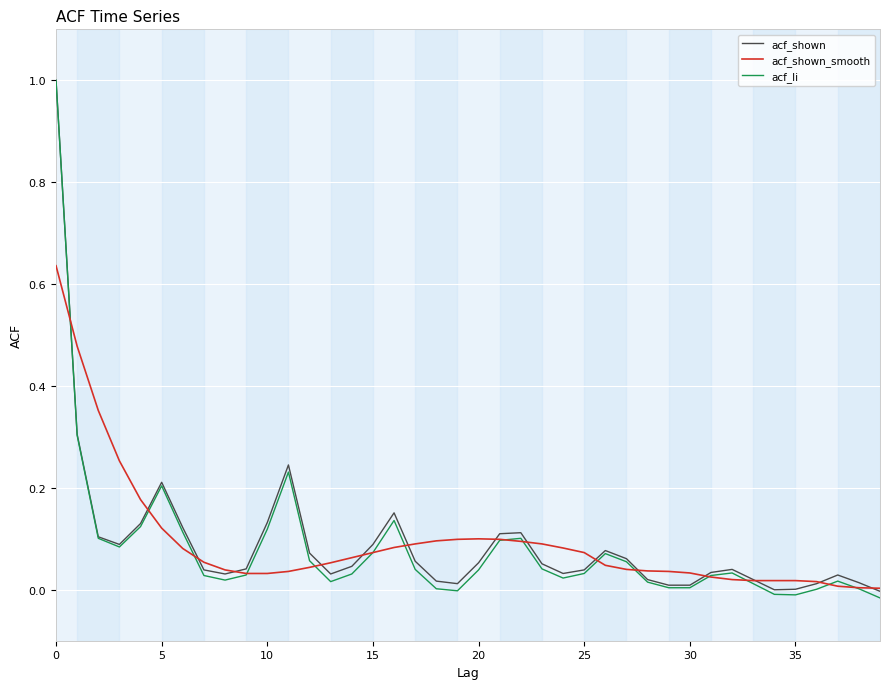

Which series has the widest spread of values?

acf_li